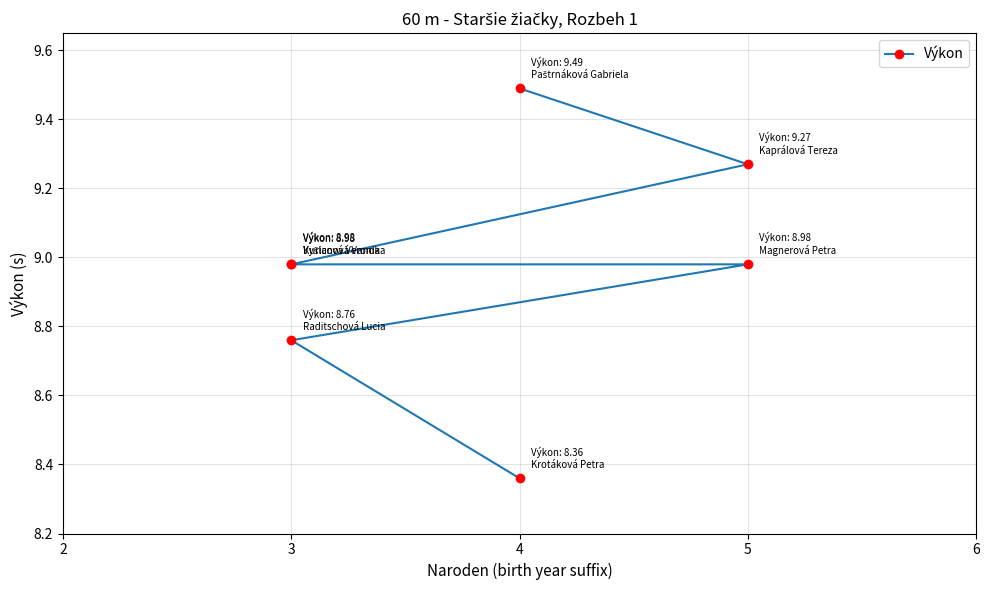

What is the sum of all values?

62.8